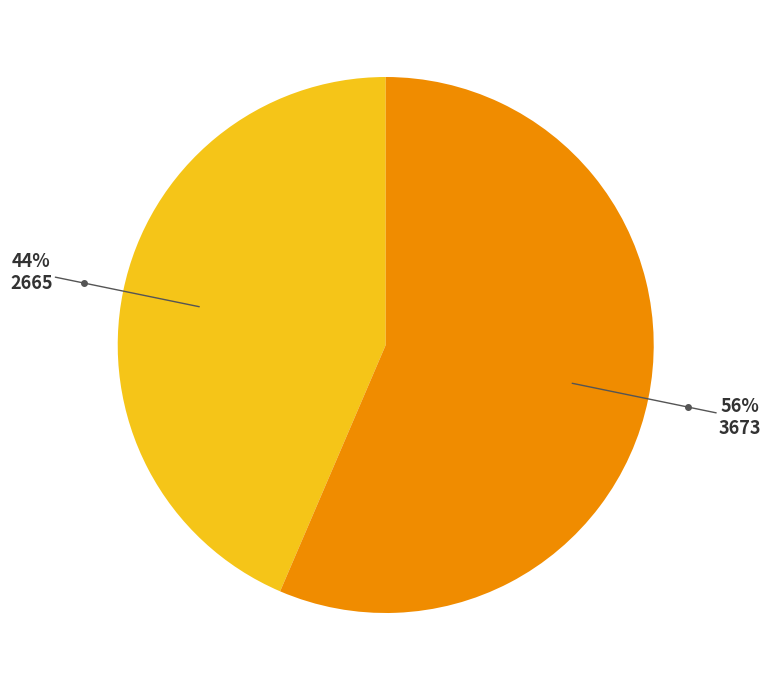

Is there a majority slice in this chart?

Yes